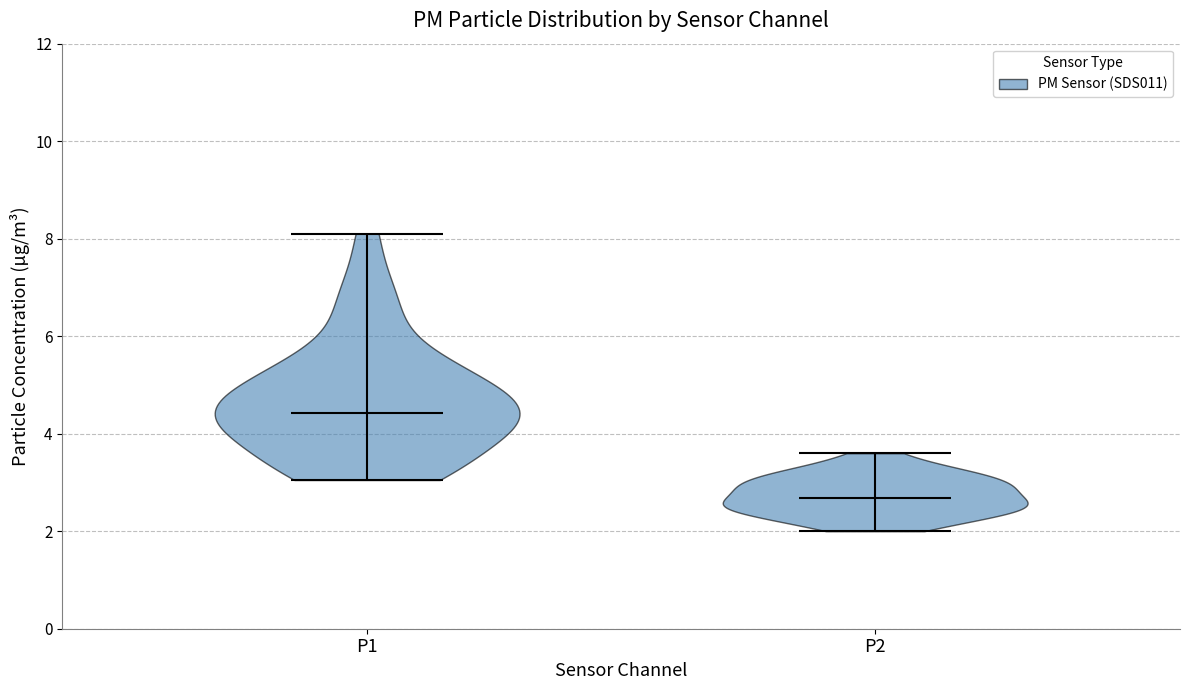

What is the highest point the violin for P2 reaches on the y-axis? The values are not printed on the chart, so give them approximately, as read against the axis.

3.6